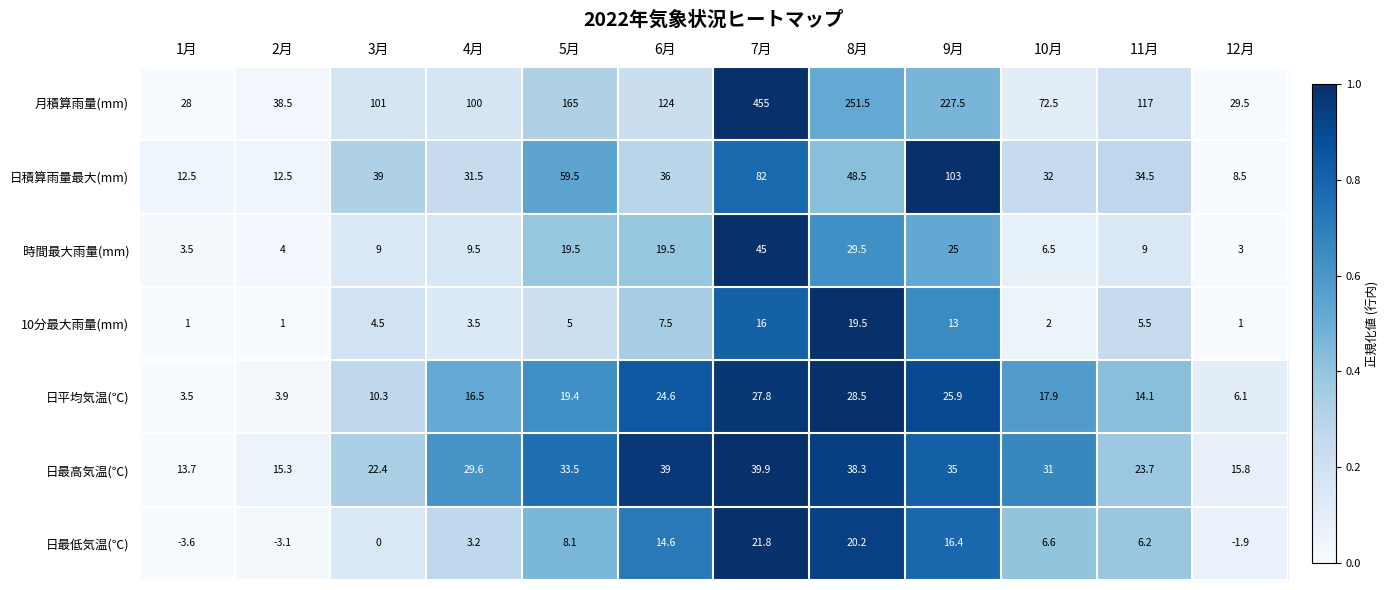

What is the difference between the maximum and minimum values in the 10分最大雨量(mm) series?

18.5